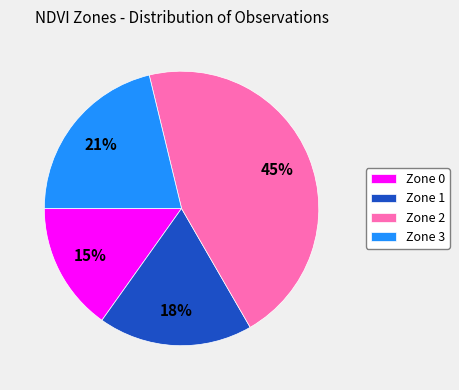

True or false: Zone 2 accounts for 32% of the total.

False